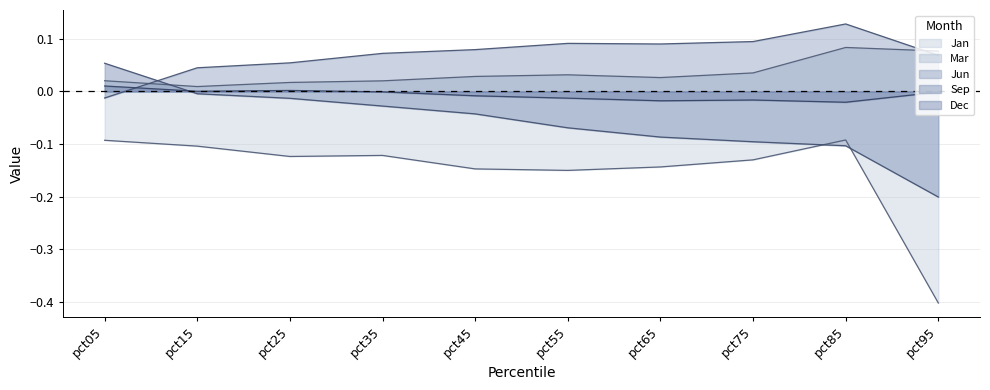

Which label corresponds to the largest value in the chart?

pct85